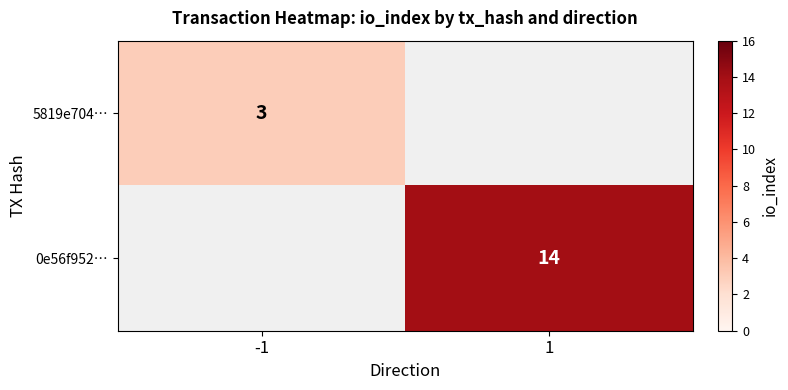

True or false: 5819e704… has a value of 5 at -1.

False